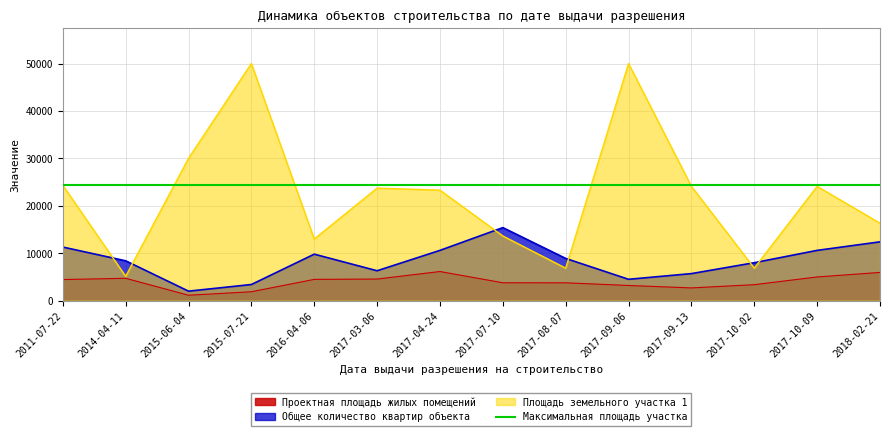

How many values in the Проектная площадь жилых помещений series exceed 4448?

6